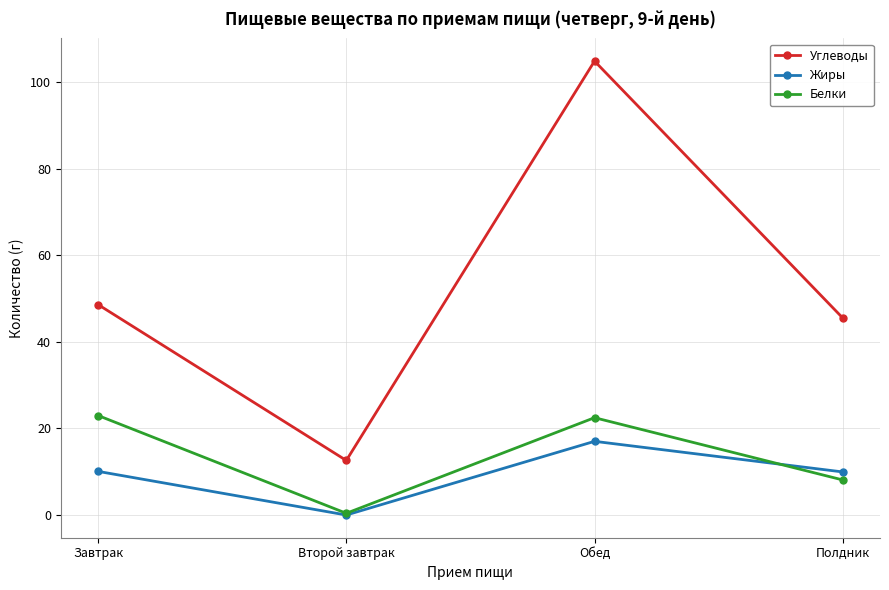

What is the difference between the Белки values at Завтрак and Полдник?

14.9